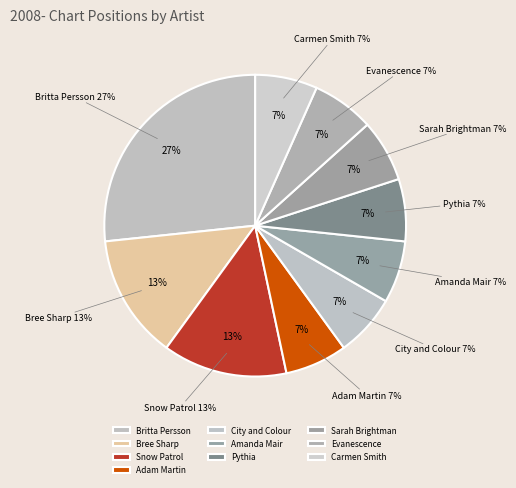

To the nearest percent, what is the average slice percentage?

10%